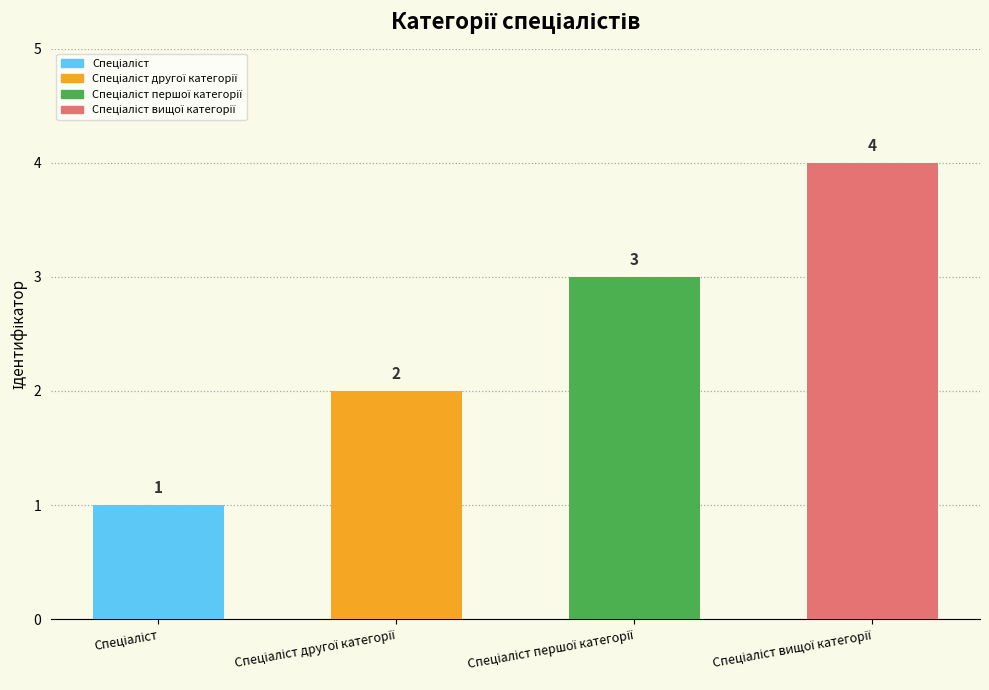

The value at Спеціаліст першої категорії is 3. True or false?

True